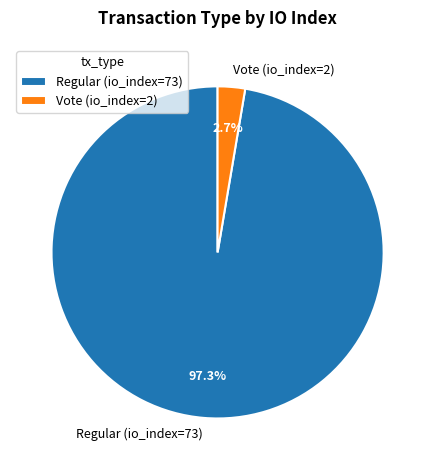

What is the smallest slice in the pie chart?

Vote (io_index=2)